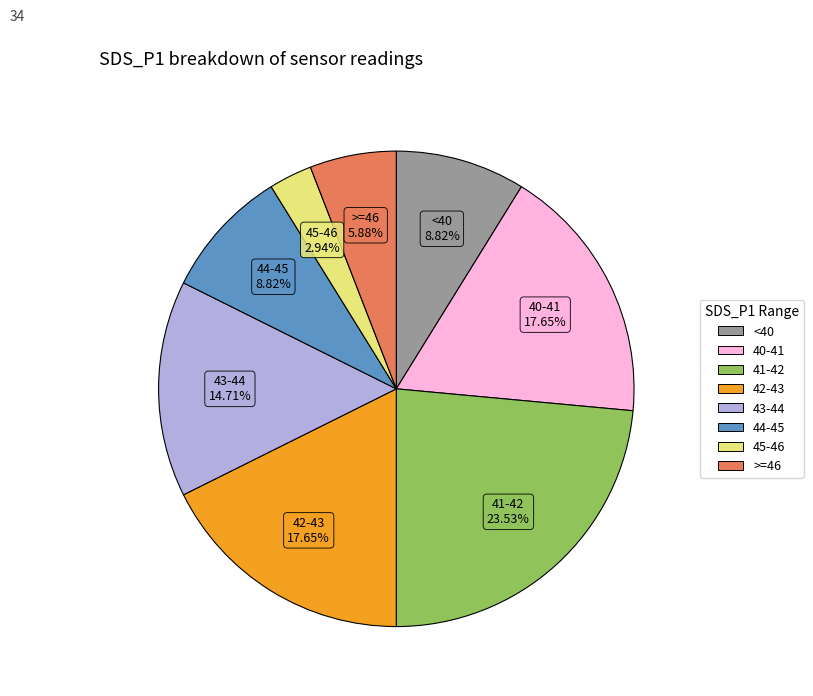

Is the sum of <40 and 43-44 greater than half?

No